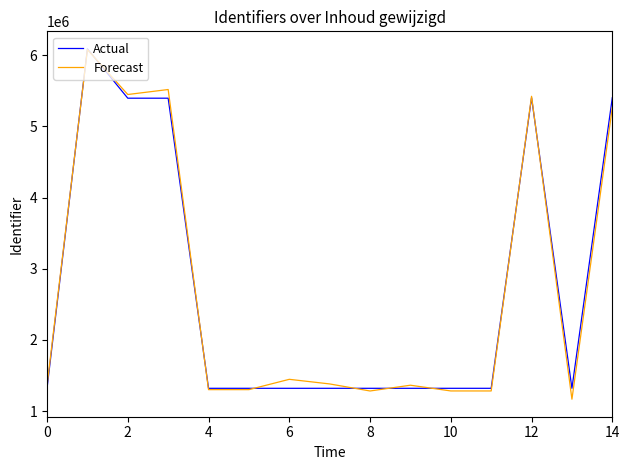

Which series has the largest range (max minus min)?

Forecast